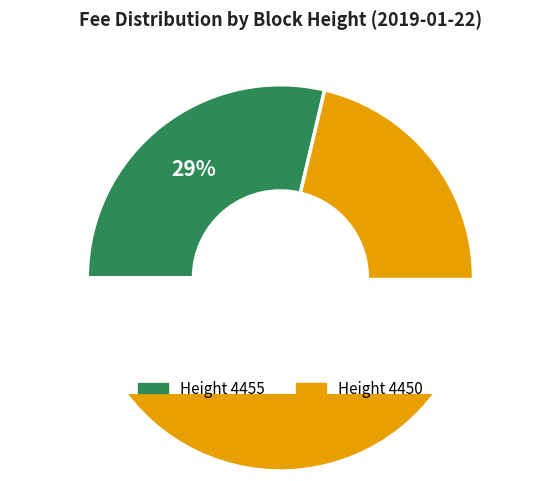

To the nearest percent, what is the difference between the 4450 and 4455 slice percentages?

43%